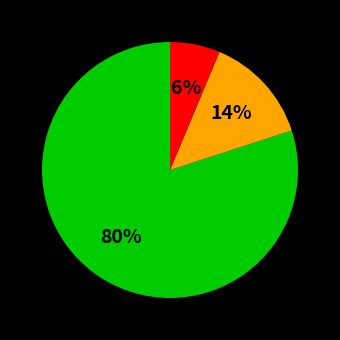

How many slices are in this pie chart?

3